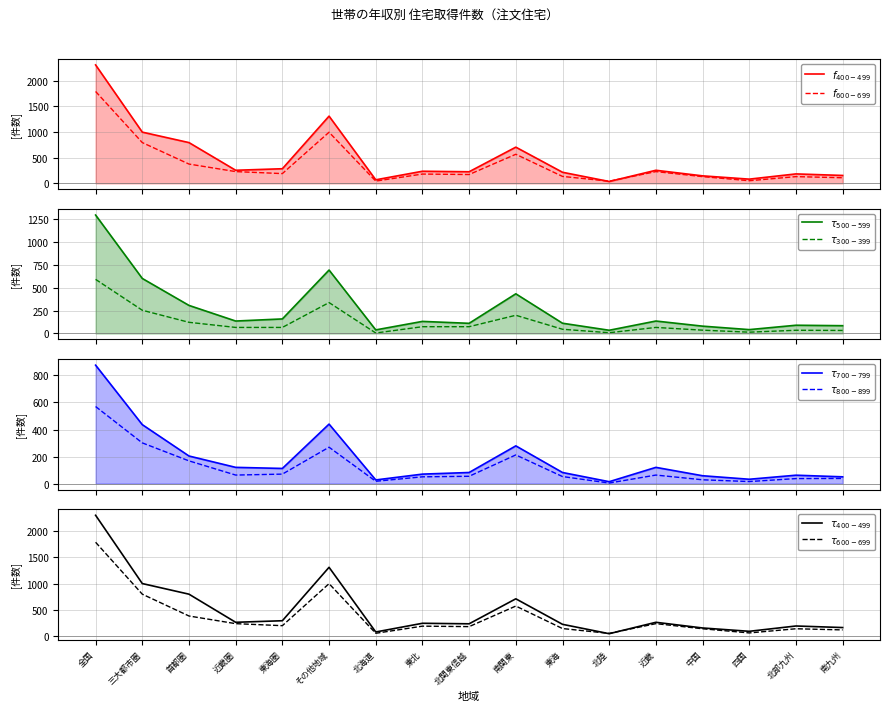

Which series has the largest range (max minus min)?

400~499.9